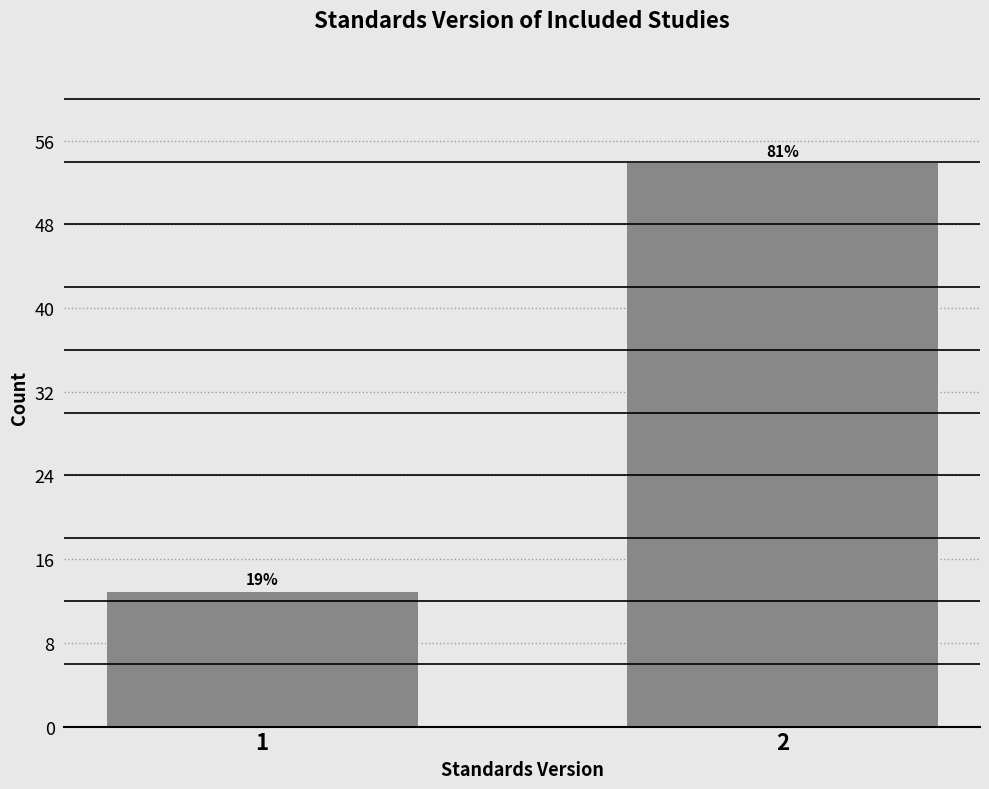

Does the chart contain any negative values?

No